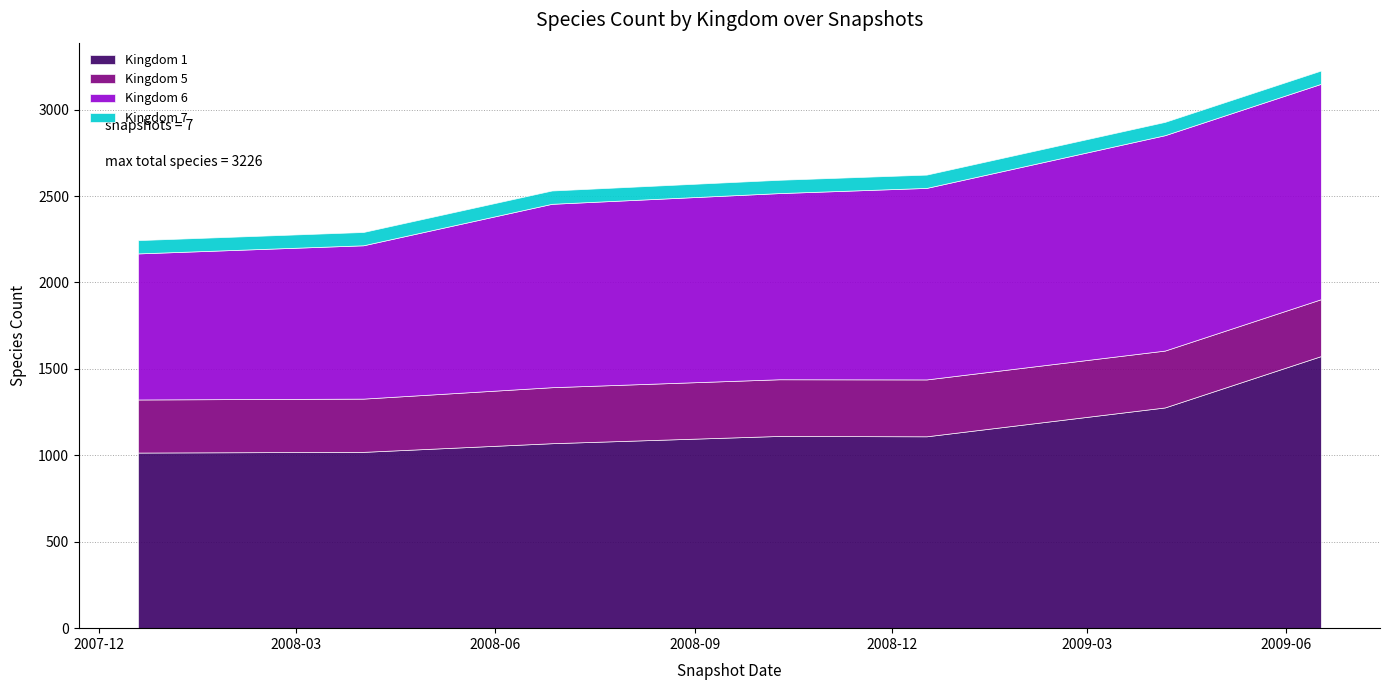

What are all the series names shown in the legend?

Kingdom 1, Kingdom 5, Kingdom 6, Kingdom 7